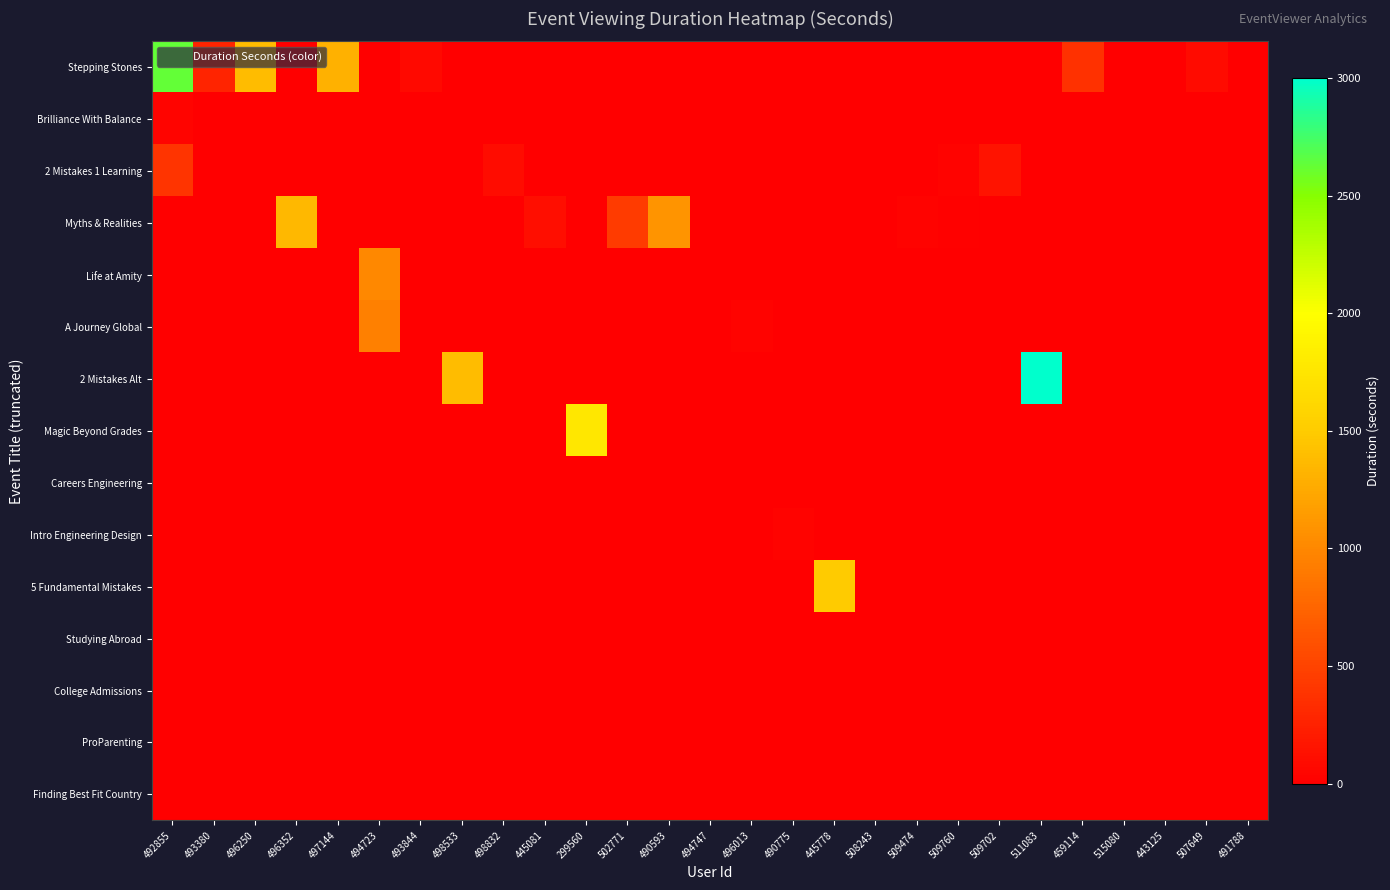

Rank the series at 497144 from highest to lowest value.

Stepping Stones, Brilliance With Balance, 2 Mistakes 1 Learning, Myths & Realities, Life at Amity, A Journey Global, 2 Mistakes Alt, Magic Beyond Grades, Careers Engineering, Intro Engineering Design, 5 Fundamental Mistakes, Studying Abroad, College Admissions, ProParenting, Finding Best Fit Country